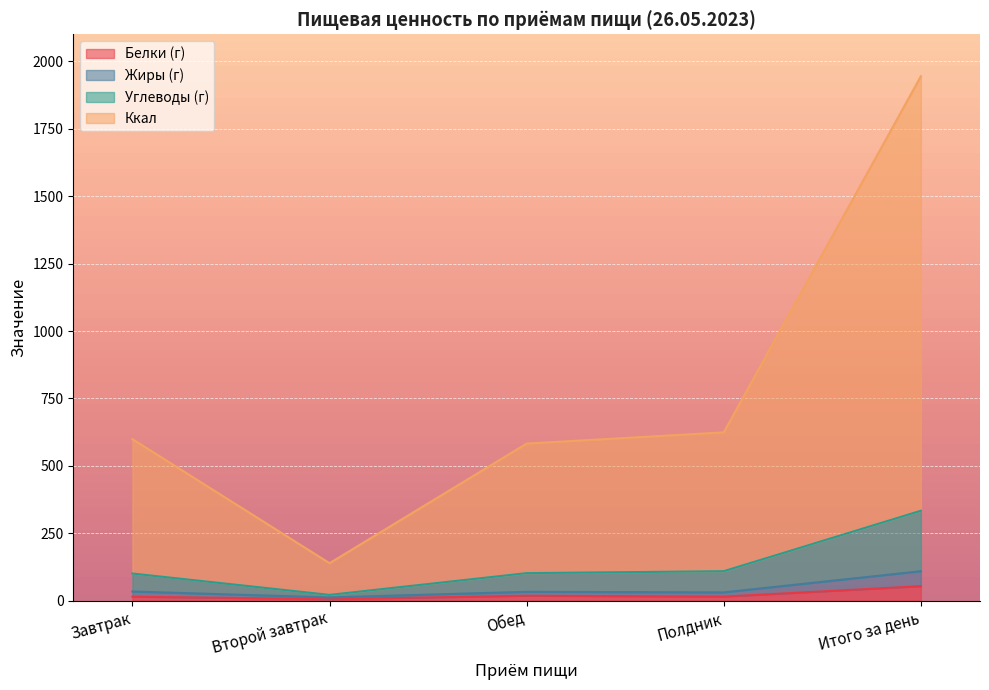

Which series has the largest range (max minus min)?

Ккал